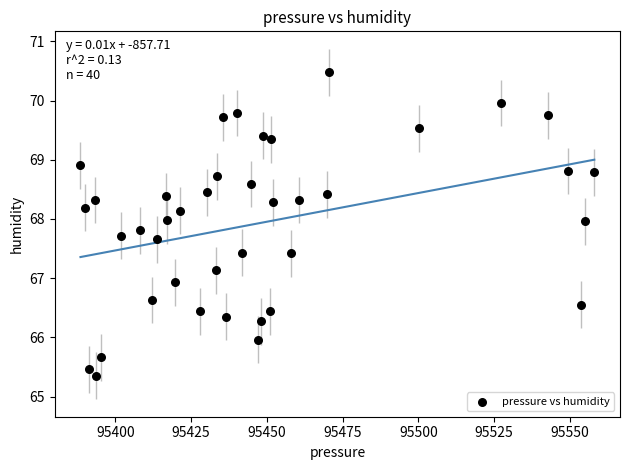

What is the range of X values (max minus min)?

169.7